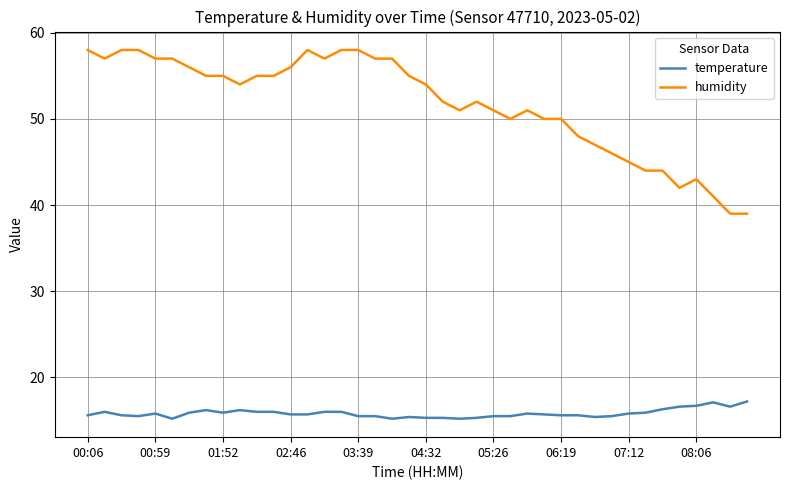

Which series has the largest total across all categories?

humidity